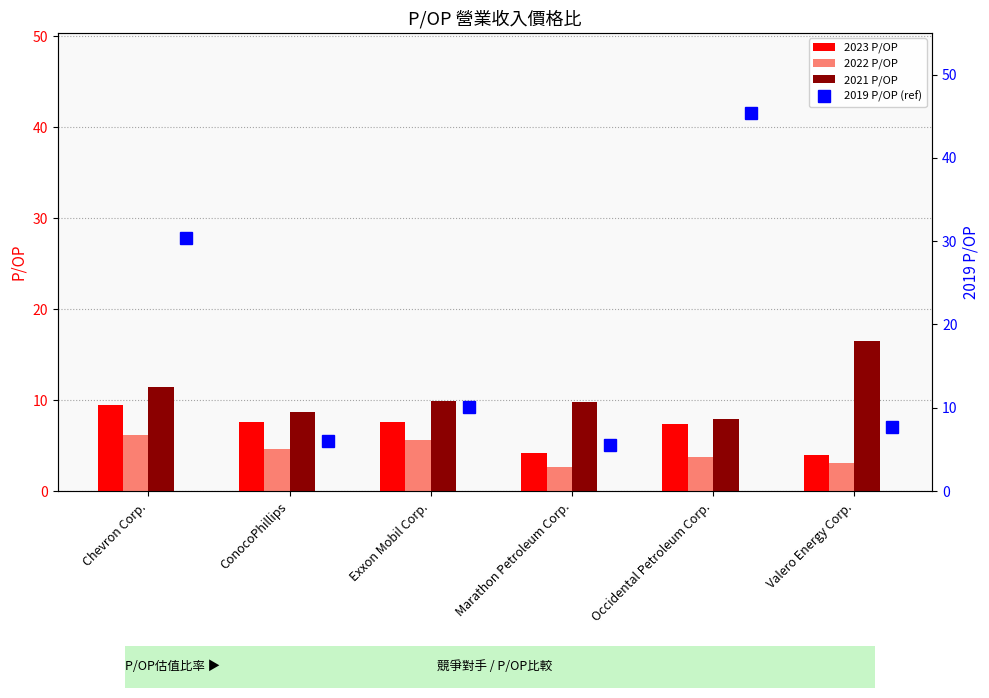

What is the highest value of the 2021 P/OP series?

16.5